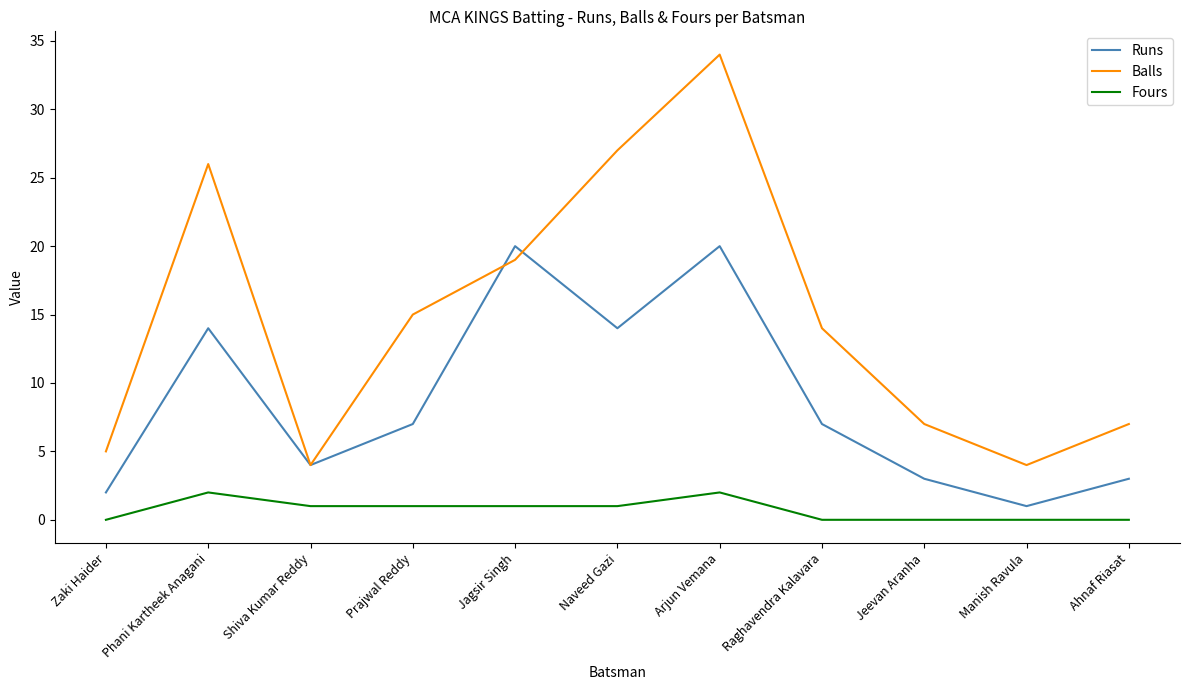

Reading left to right, extract all data points from this chart.

Runs: 2	14	4	7	20	14	20	7	3	1	3
Balls: 5	26	4	15	19	27	34	14	7	4	7
Fours: 0	2	1	1	1	1	2	0	0	0	0